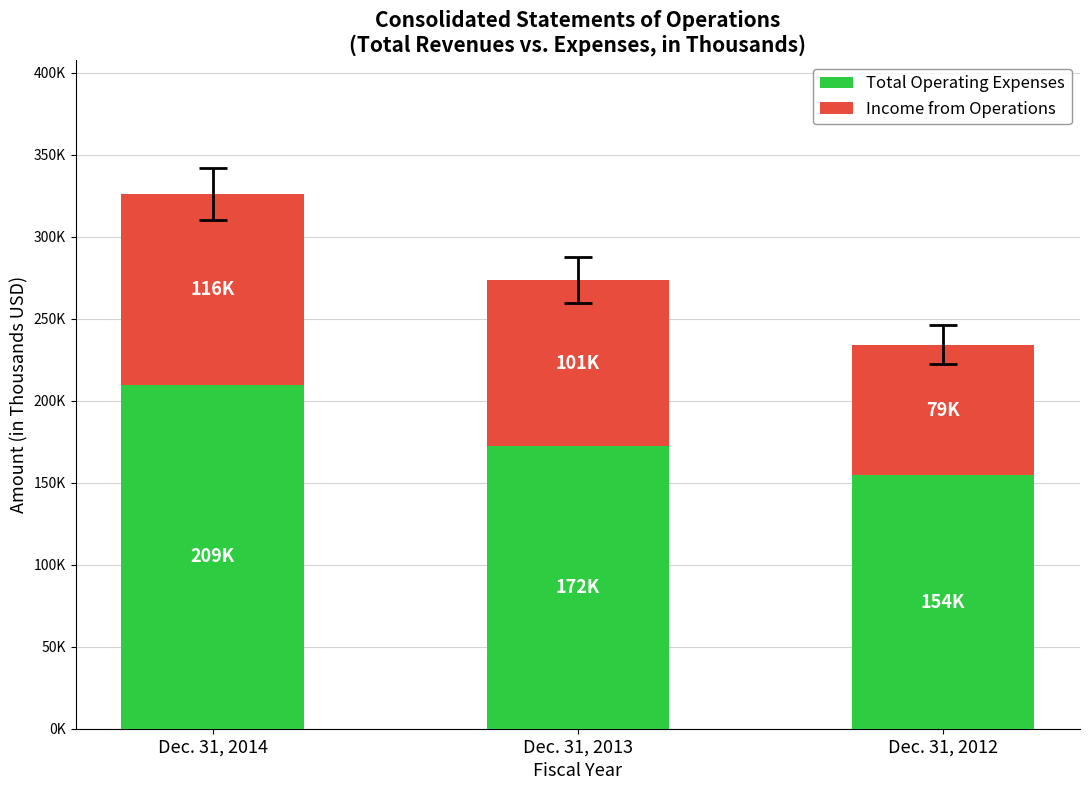

The value of Total Operating Expenses at Dec. 31, 2014 is 145339. True or false?

False